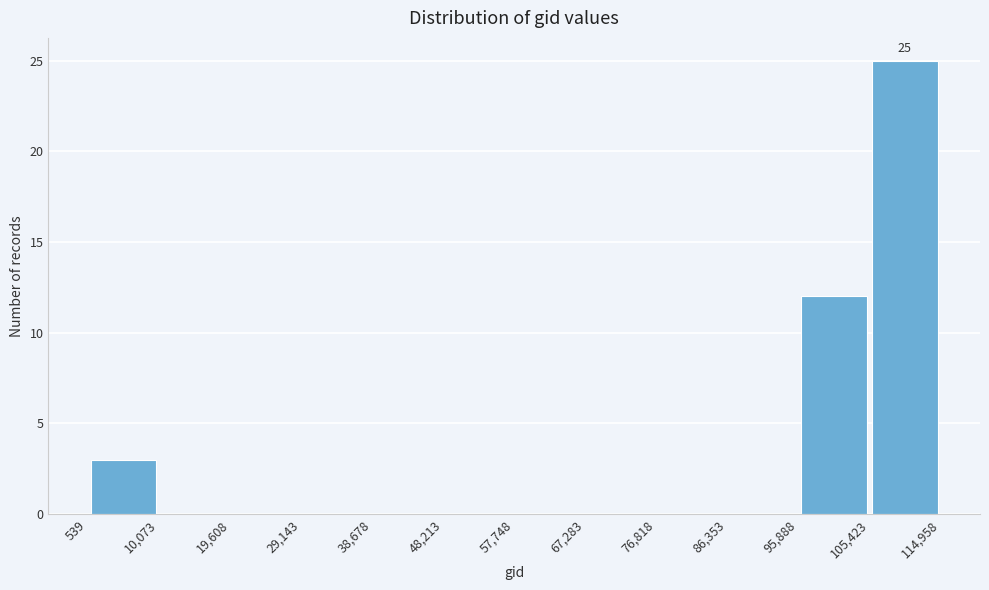

Over which range of the x-axis is the bar tallest?

105,423 to 114,958